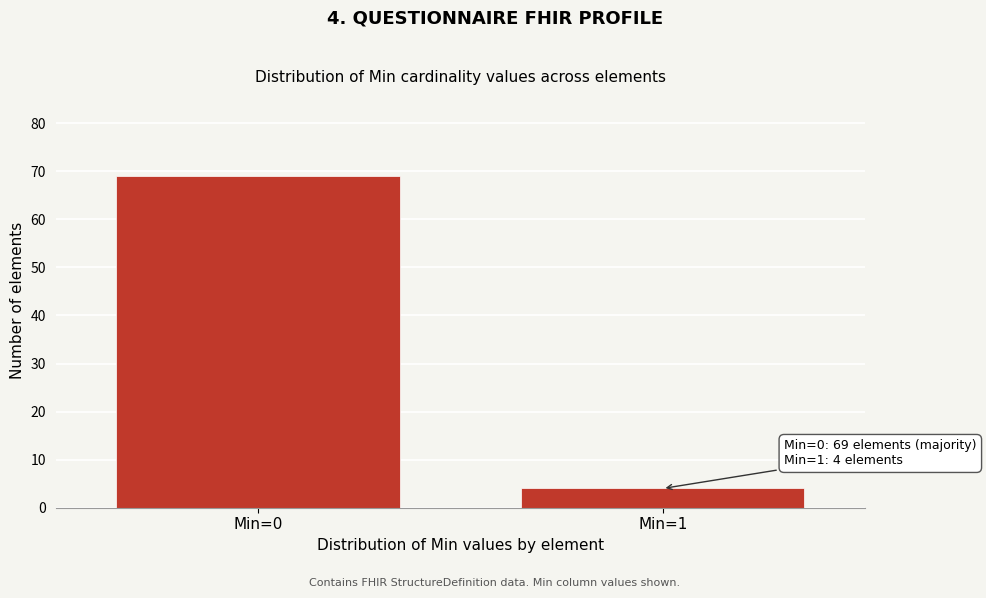

Reading left to right, list all the values displayed in this chart.

69	4